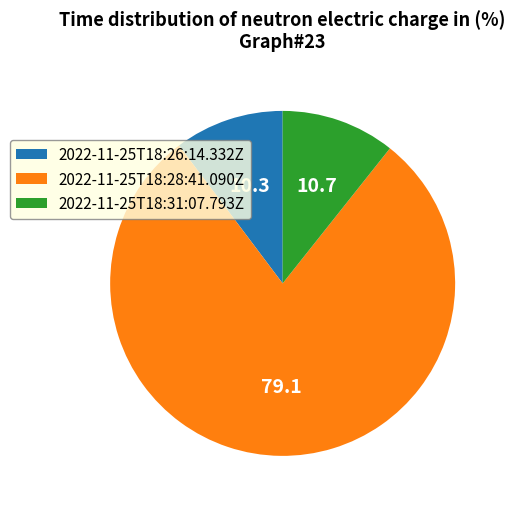

Between 2022-11-25T18:31:07.793Z and 2022-11-25T18:28:41.090Z, which is larger?

2022-11-25T18:28:41.090Z